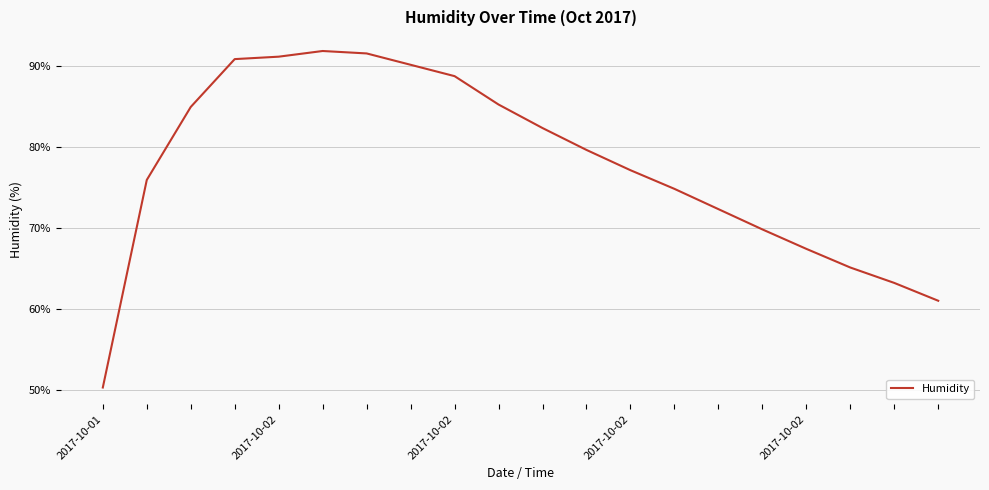

What is the difference between the maximum and minimum values?

41.5